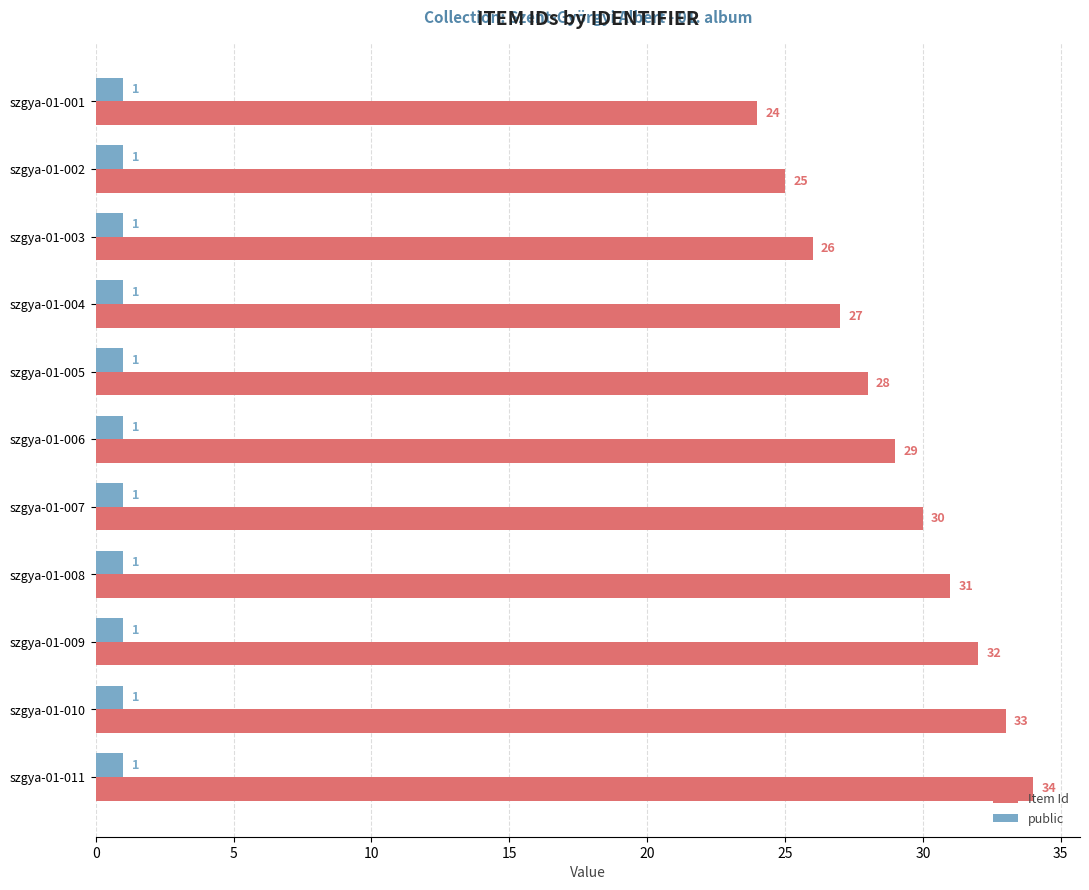

Read the Item Id value at szgya-01-006, to the nearest 10.

30